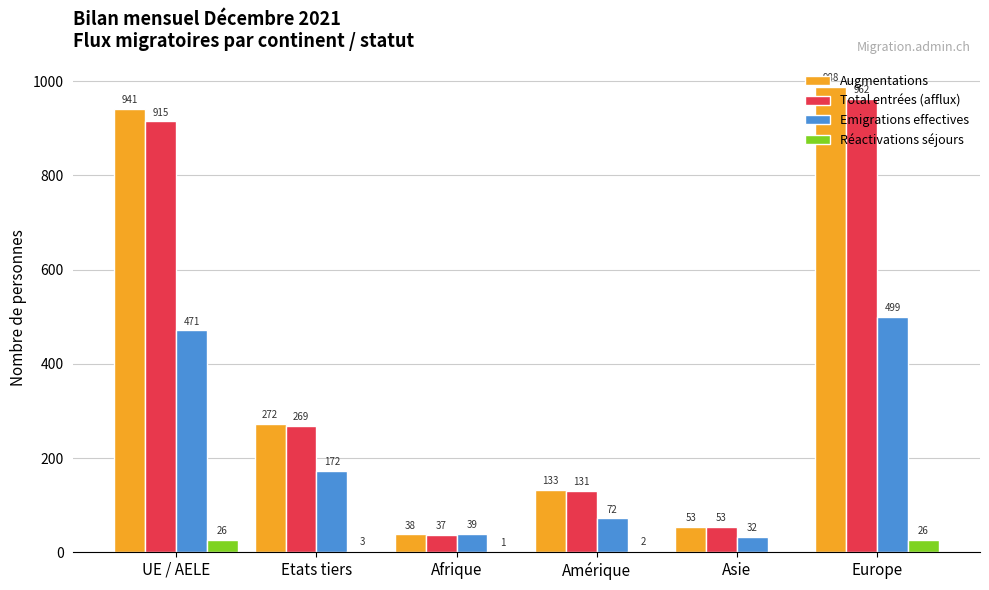

Which series has the largest total across all categories?

Augmentations